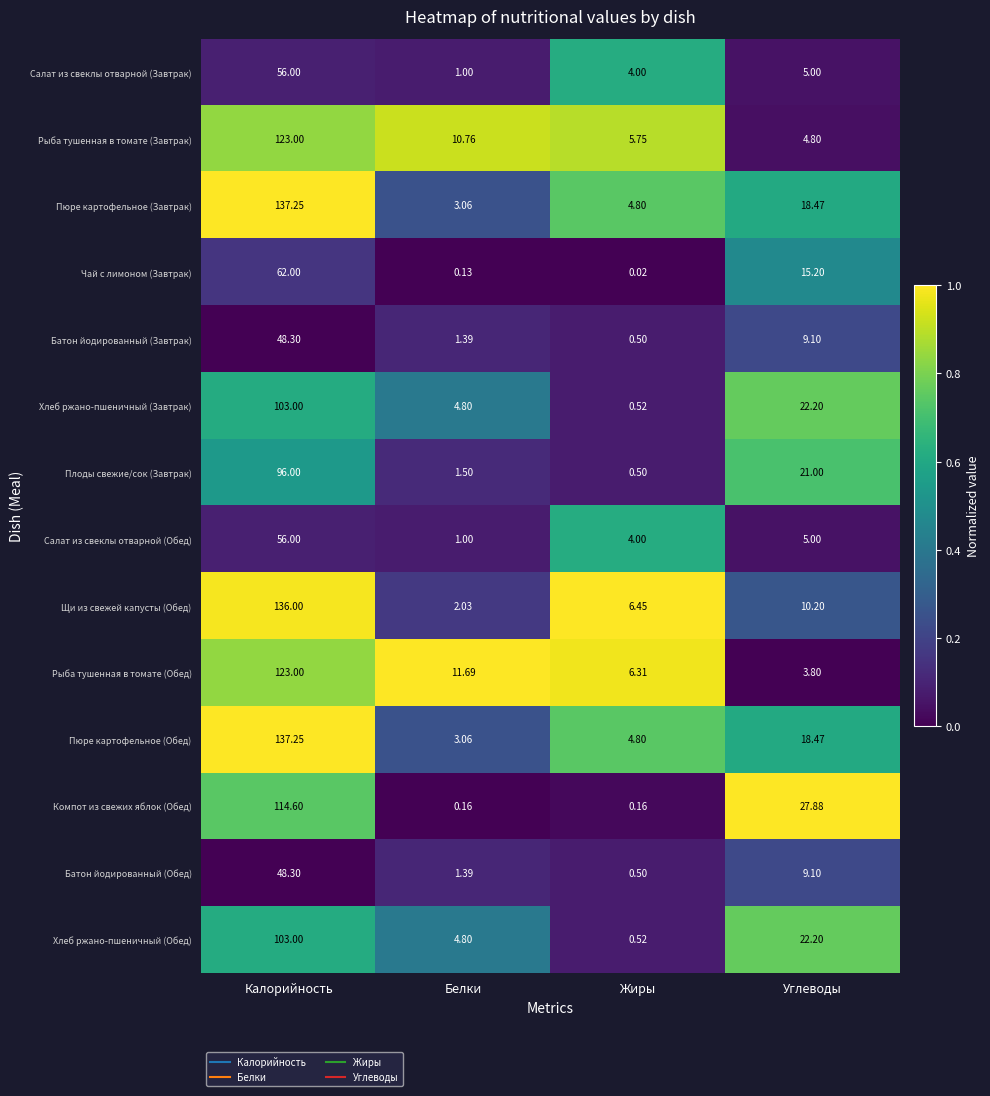

At how many categories does at least one series exceed 0?

4